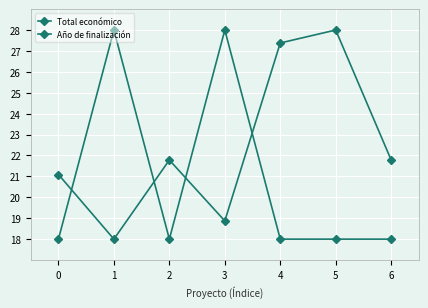

Where is the first local minimum for Año de finalización?

2